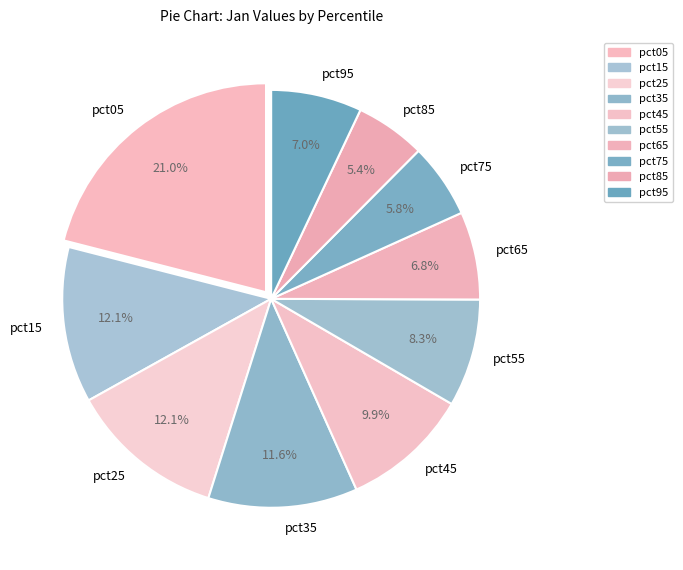

Approximately how many times larger is the value at pct25 compared to pct15?

1.0